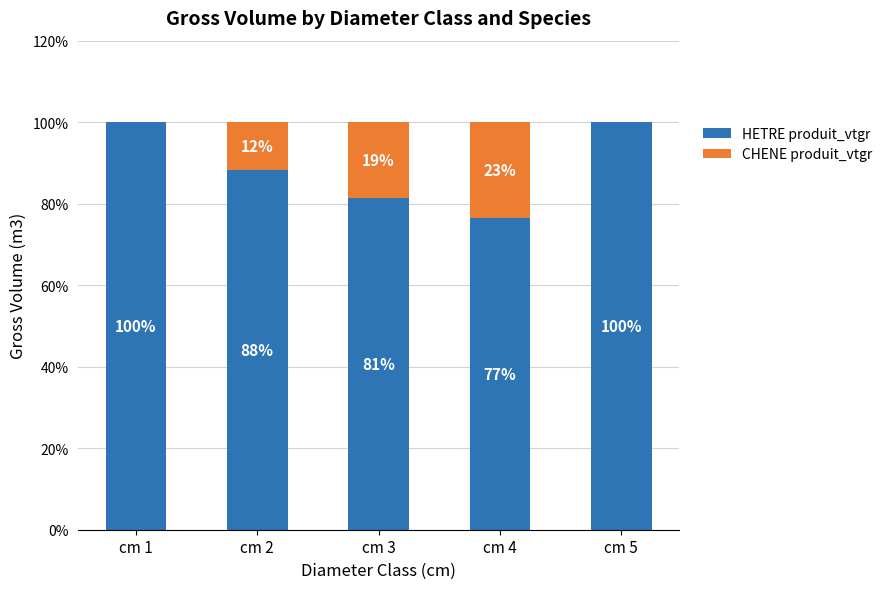

Does the chart contain stacked bars?

Yes